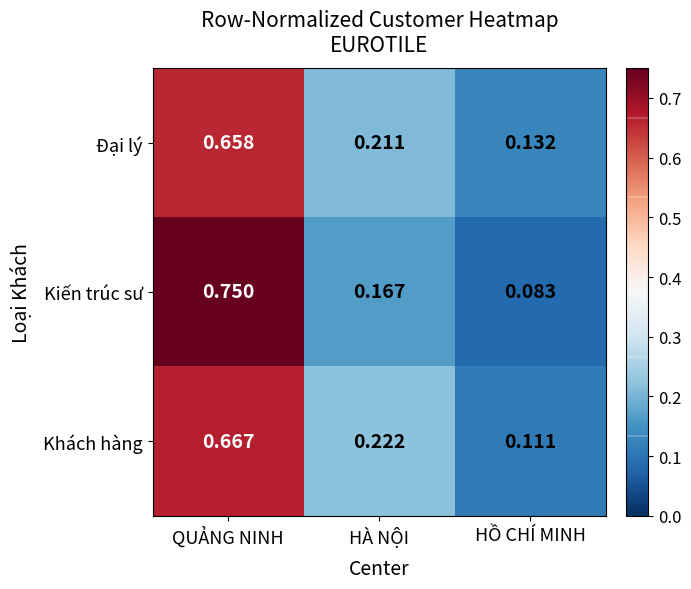

Which series changed the most between QUẢNG NINH and HÀ NỘI?

Kiến trúc sư